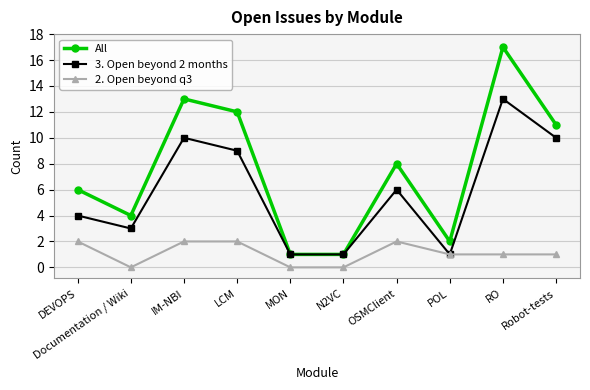

True or false: 2. Open beyond q3 and All cross at least once.

False